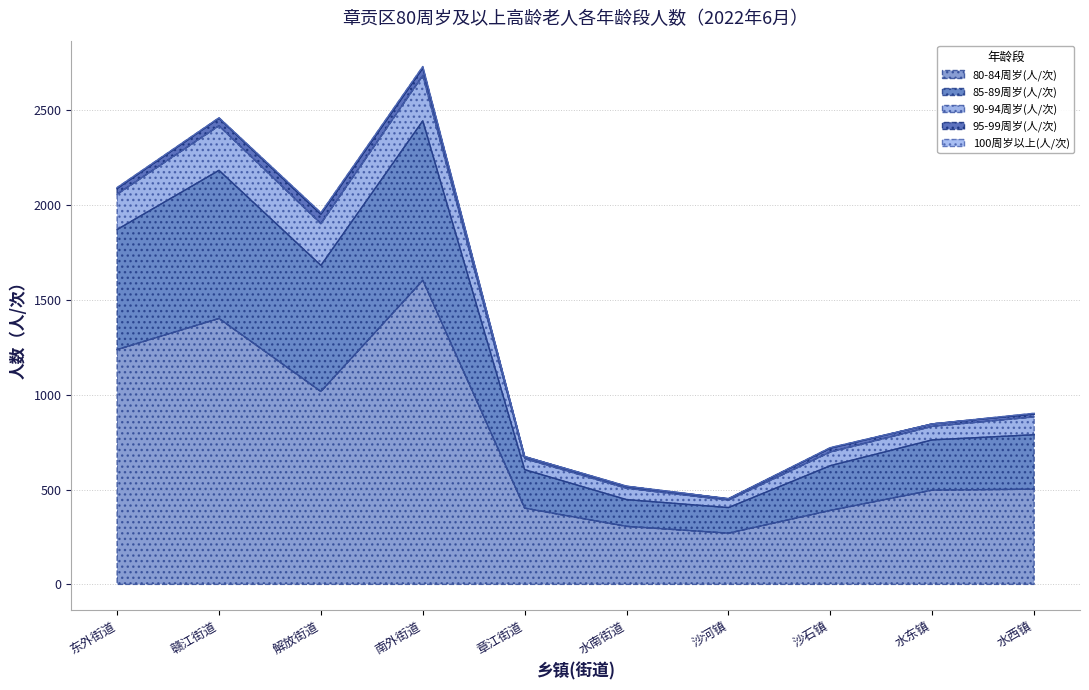

The 80-84周岁(人/次) series shows 1238 at 东外街道. True or false?

True